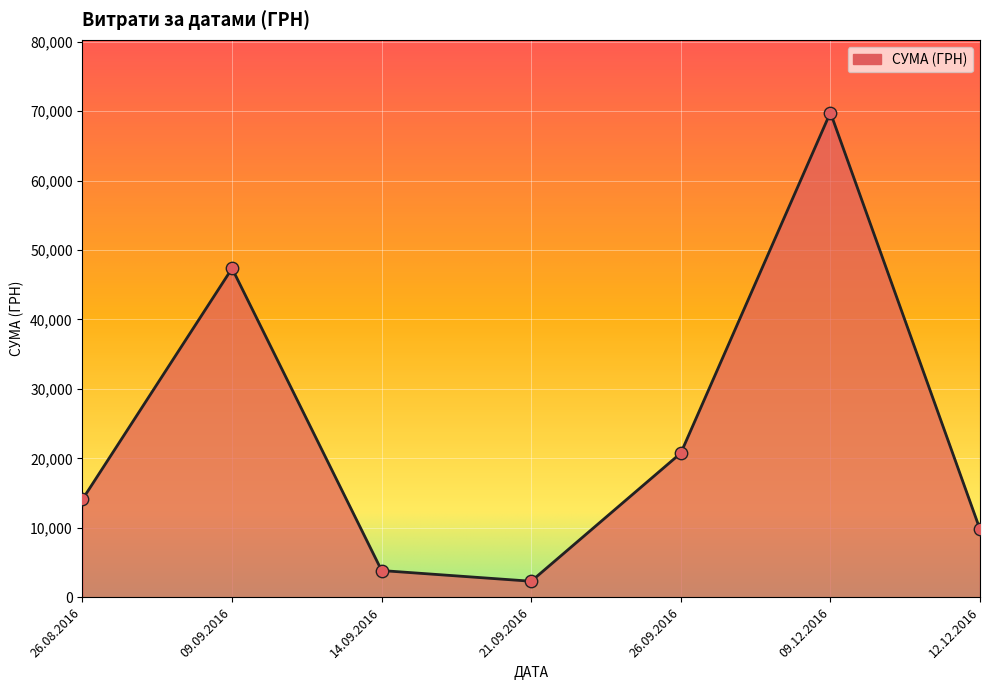

Which has a higher value, 14.09.2016 or 09.12.2016?

09.12.2016